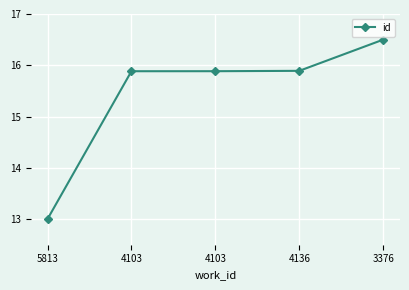

List the labels in order of value, smallest first.

5813, 4103, 4103, 4136, 3376